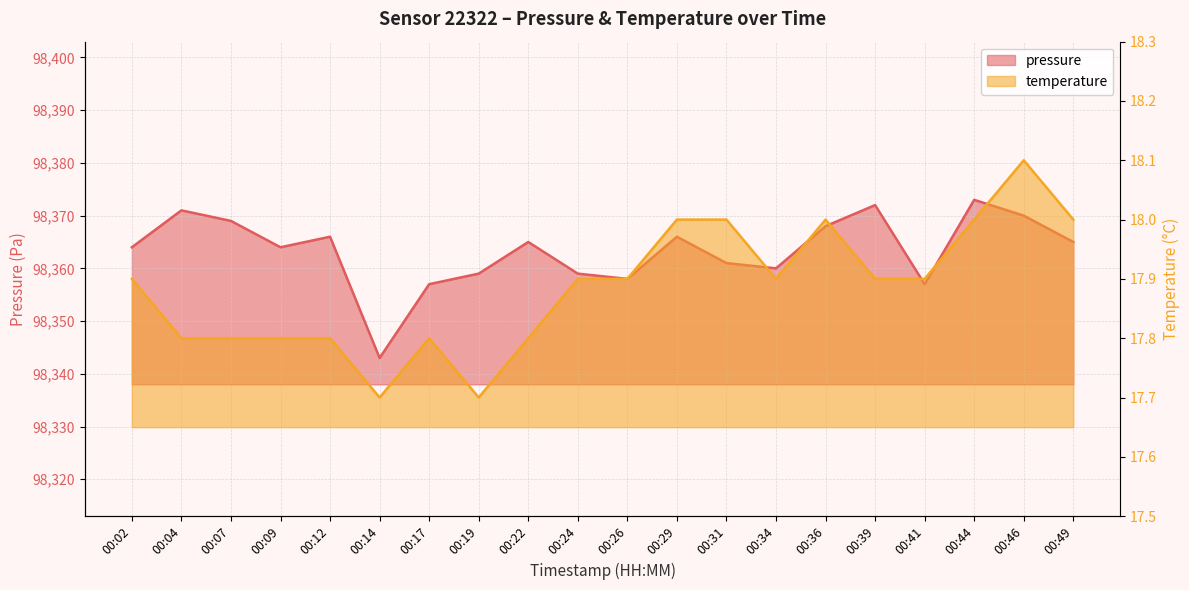

True or false: pressure and temperature cross at least once.

False